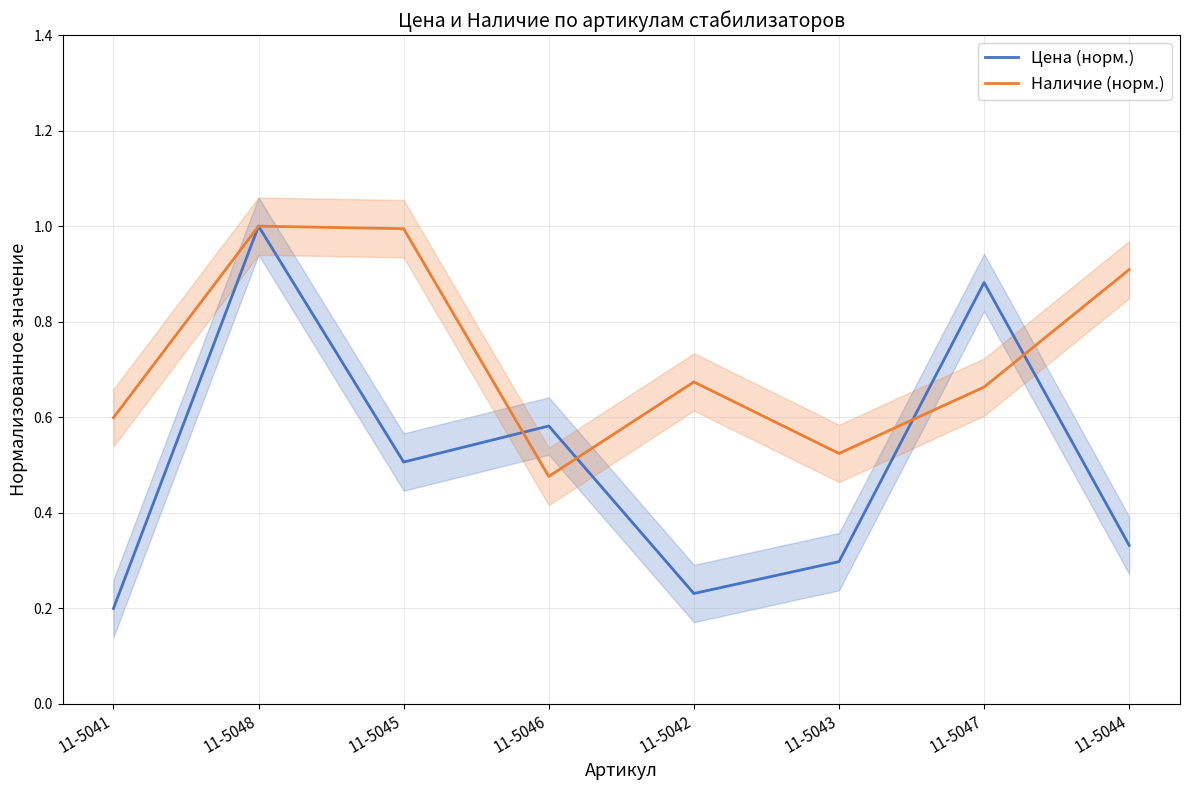

What is the lowest value of the Наличие (норм.) series?

0.5